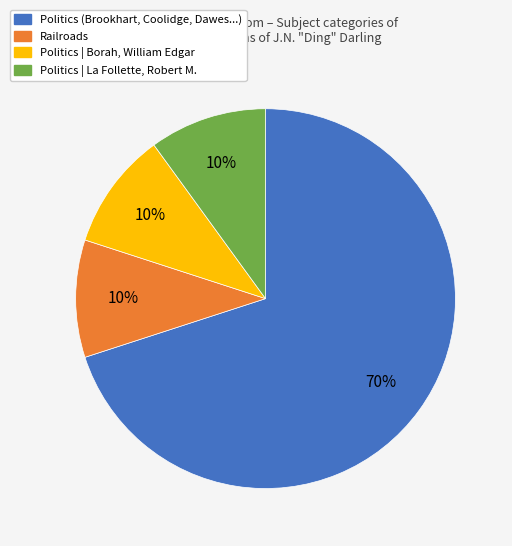

How many slices are in this pie chart?

4